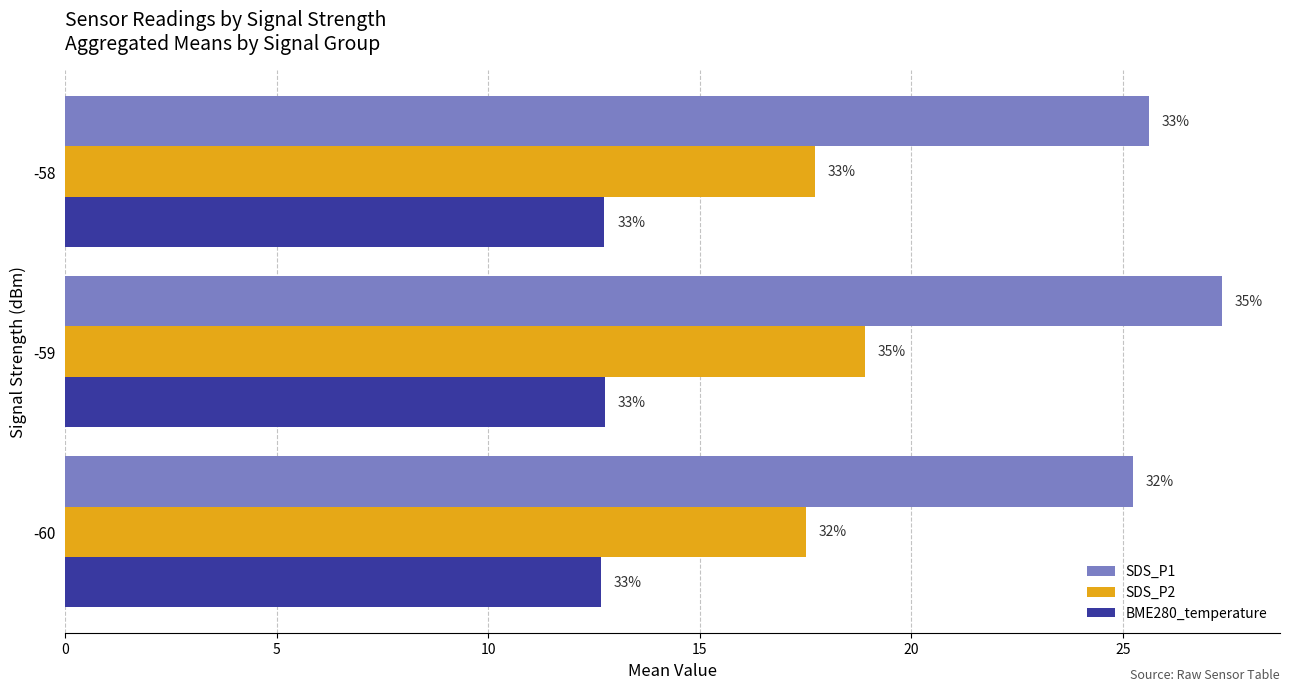

What are all the series names shown in the legend?

SDS_P1, SDS_P2, BME280_temperature